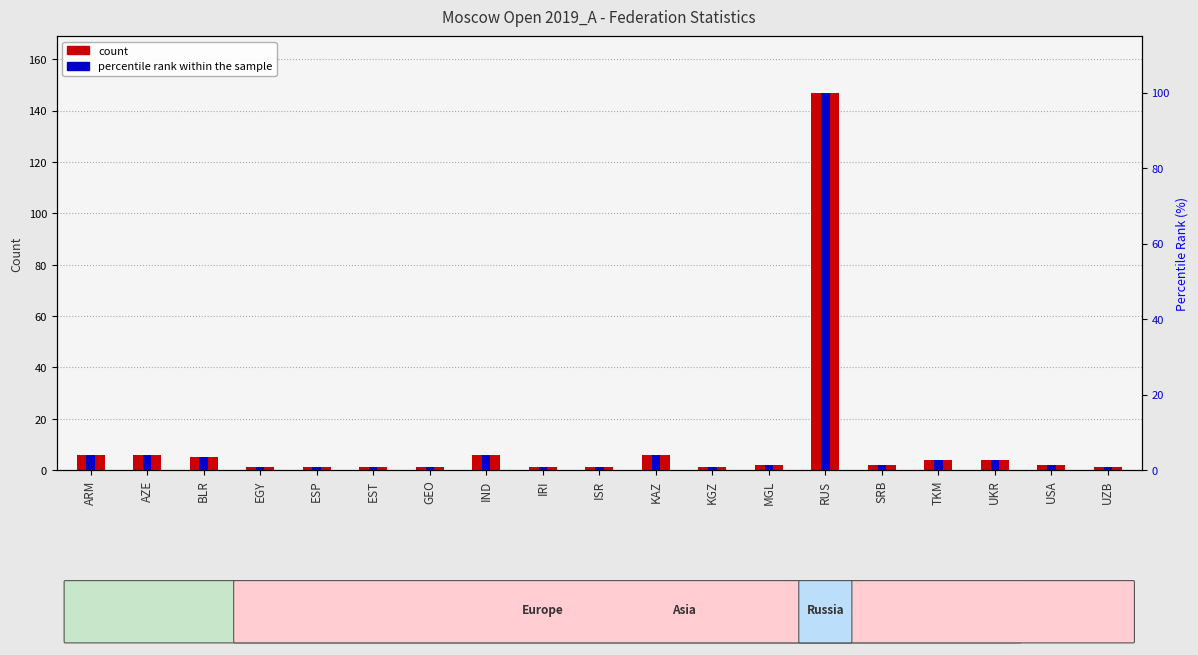

Is it true that percentile rank within the sample equals 0.3 at MGL?

False